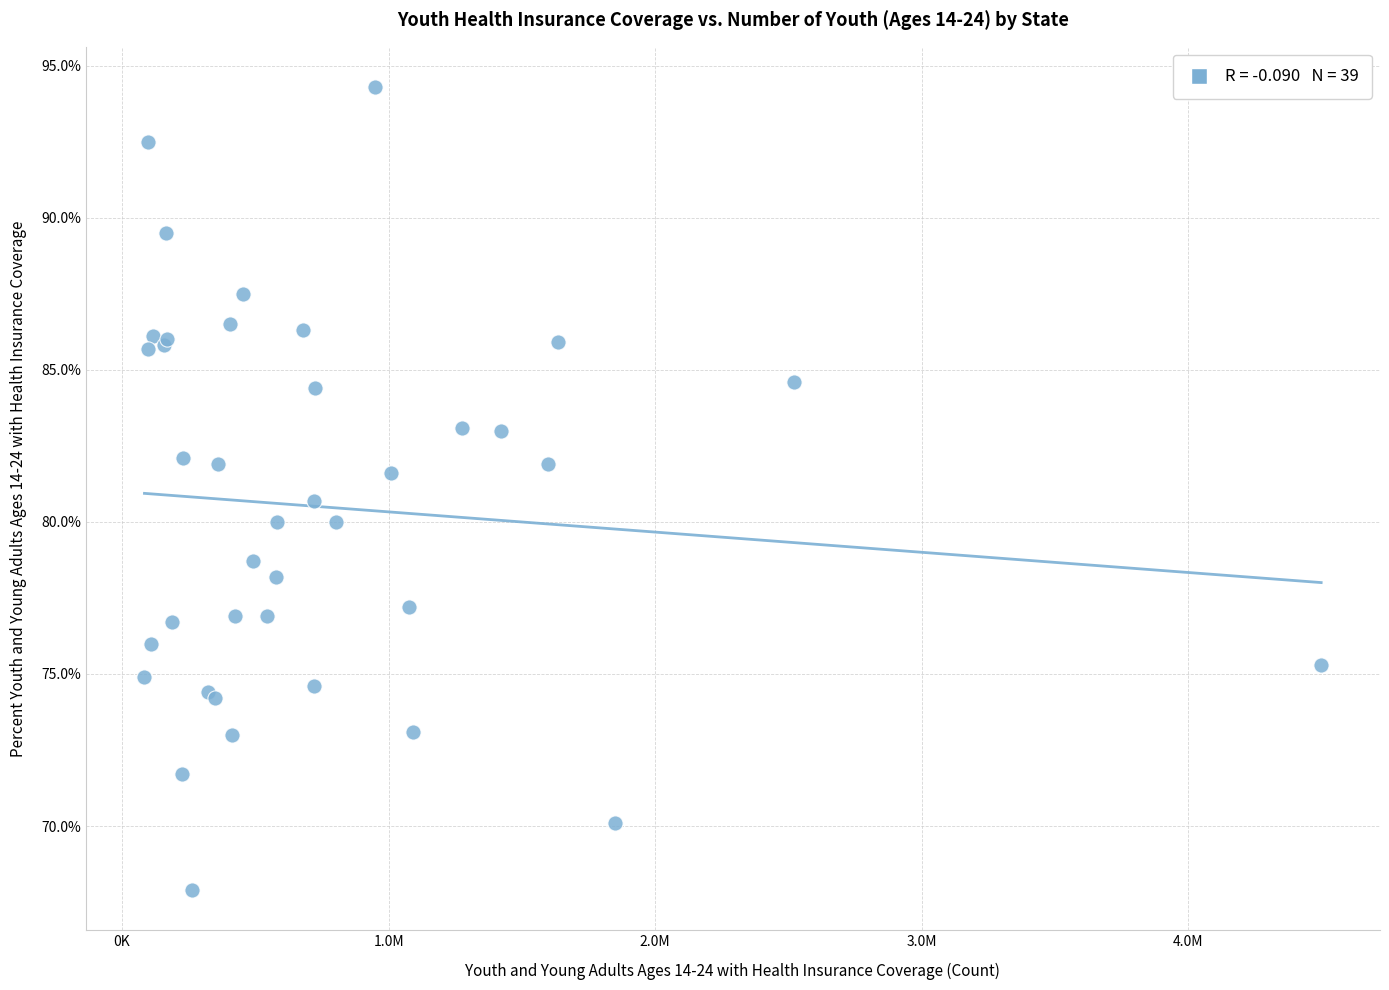

What Y value in the scatter plot is closest to 81?

80.7